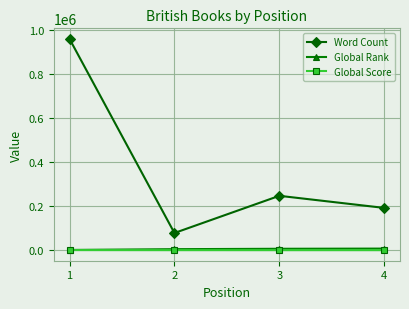

The Global Score series shows 45 at 4. True or false?

True